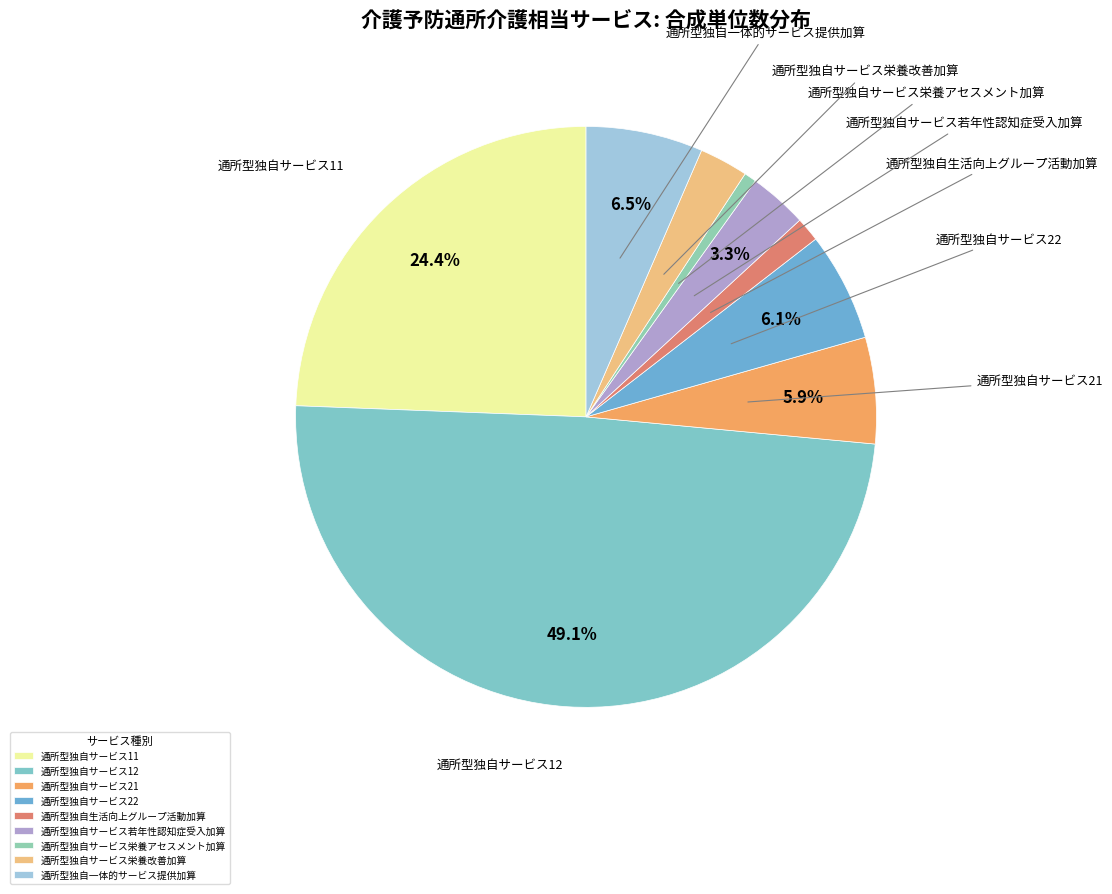

Is there any slice that represents more than half of the pie?

No